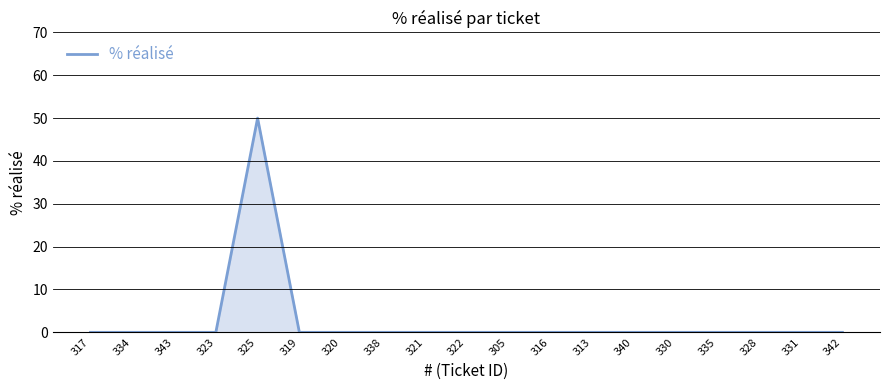

What is the sum of all values?

50